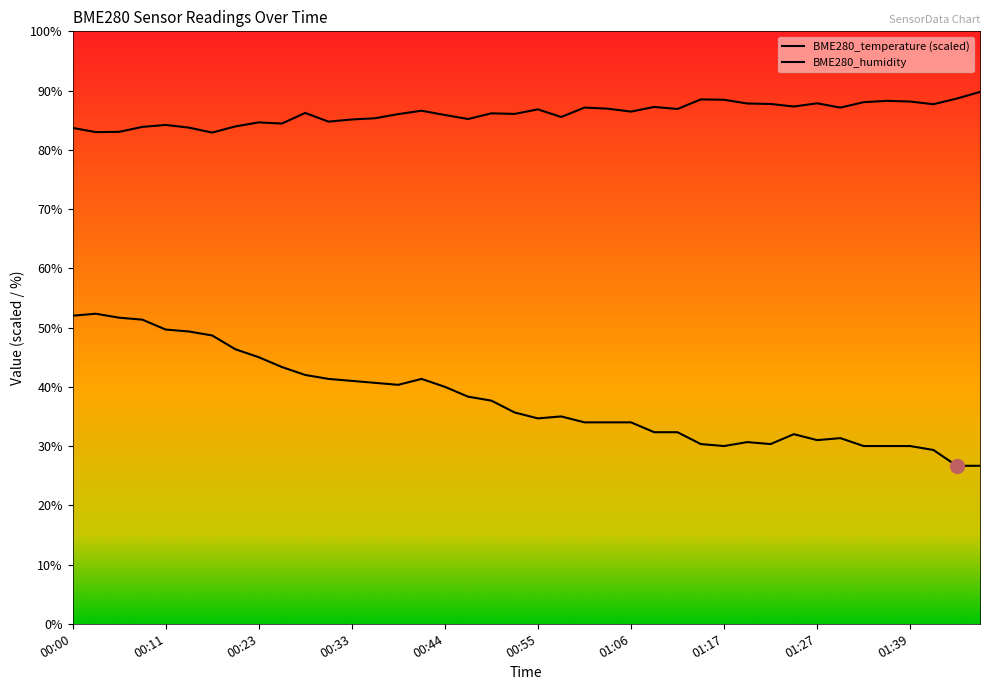

What is the label of the 4th point from the left?

00:09